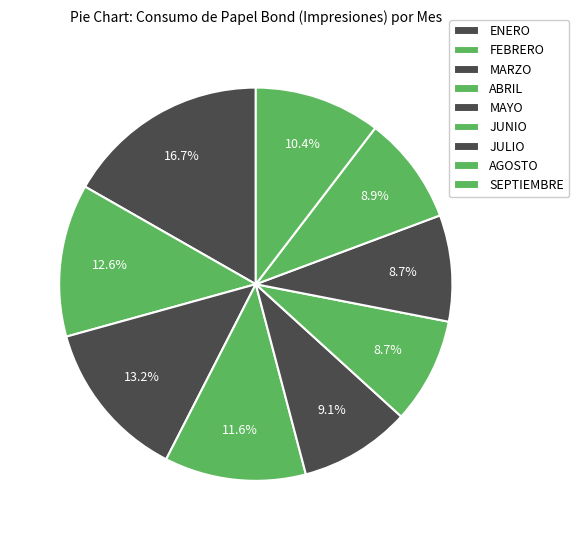

How much of the chart is everything except AGOSTO?

91.1%